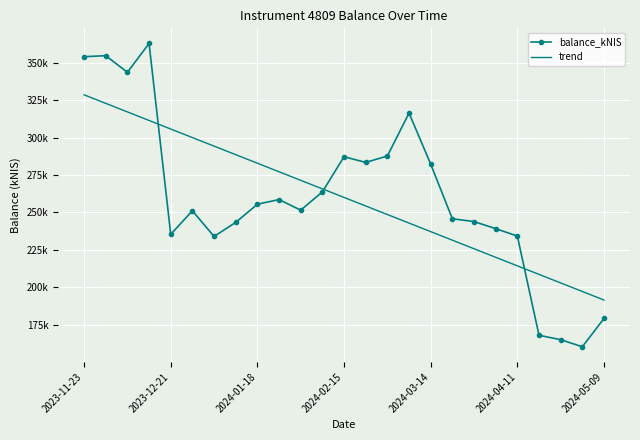

Reading left to right, list all the values displayed in this chart.

balance_kNIS: 353969.3	354663.7	343568.8	362794.6	235429.9	251120.0	234013.6	243376.0	255516.5	258629.3	251546.2	263752.5	287226.6	283421.7	287679.5	316375.5	282265.3	245817.3	243925.8	239221.1	234243.3	168021.2	165095.2	160361.0	179283.6
trend: 328546.8	322838.9	317131.1	311423.3	305715.4	300007.6	294299.7	288591.9	282884.1	277176.2	271468.4	265760.5	260052.7	254344.9	248637.0	242929.2	237221.3	231513.5	225805.7	220097.8	214390.0	208682.2	202974.3	197266.5	191558.6